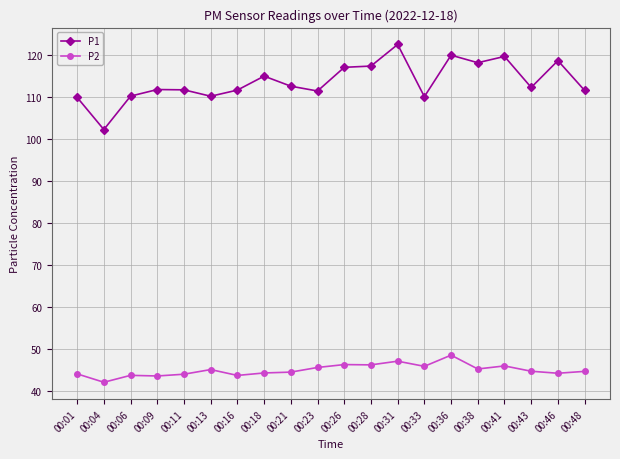

At which category does P1 reach its first local valley?

00:04